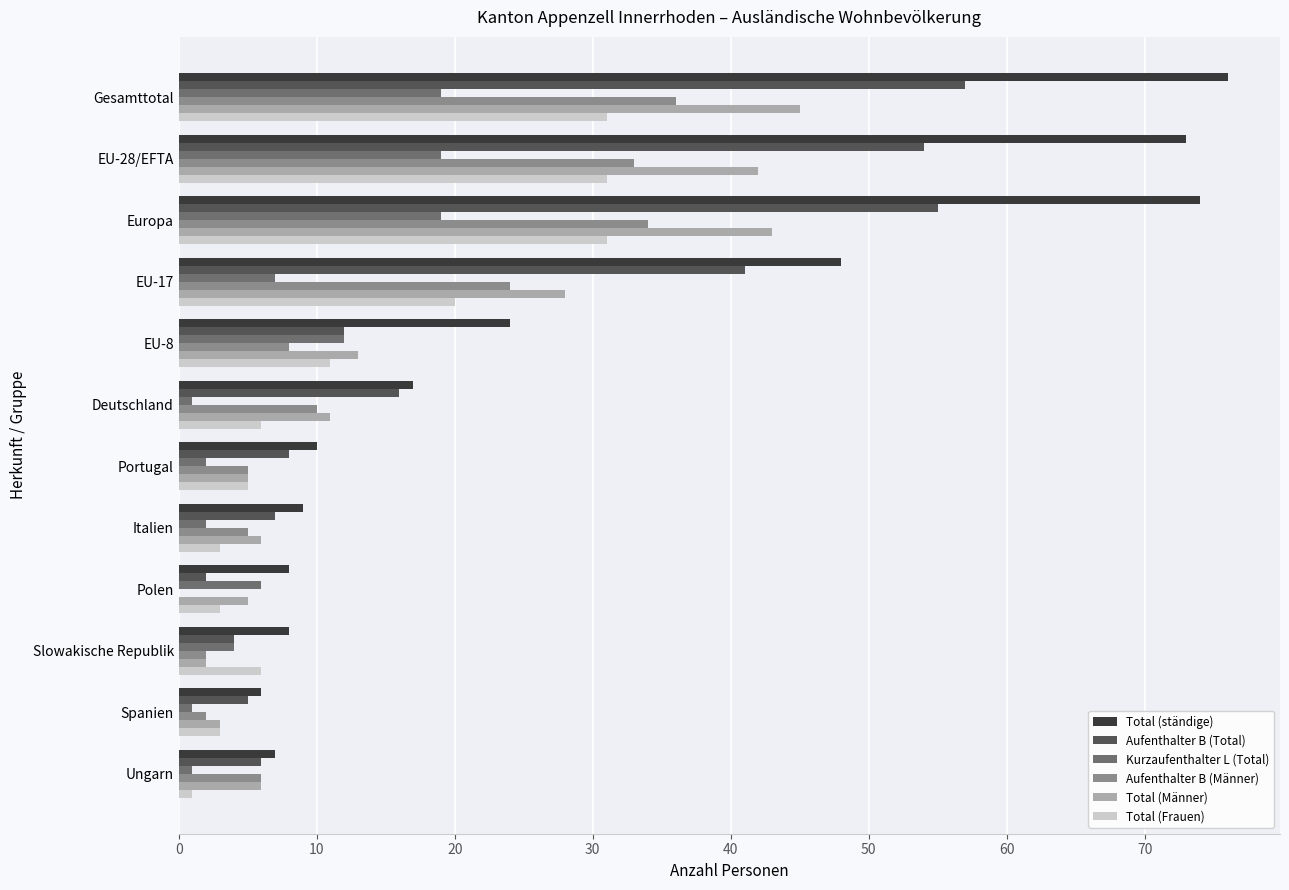

What is the sum of the Aufenthalter B (Männer) values at EU-28/EFTA and Polen?

33